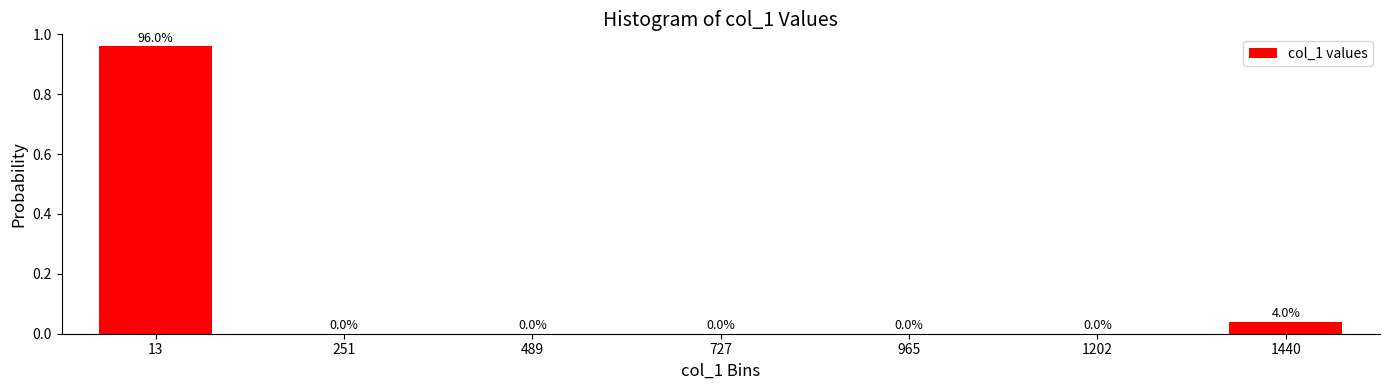

What is the change in value from 13 to 727?

-1.0